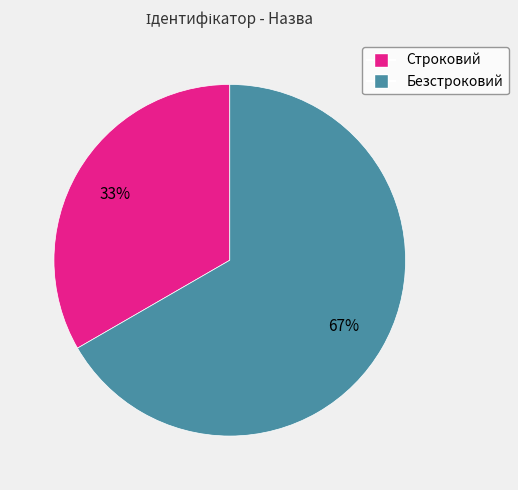

Between Безстроковий and Строковий, which is larger?

Безстроковий